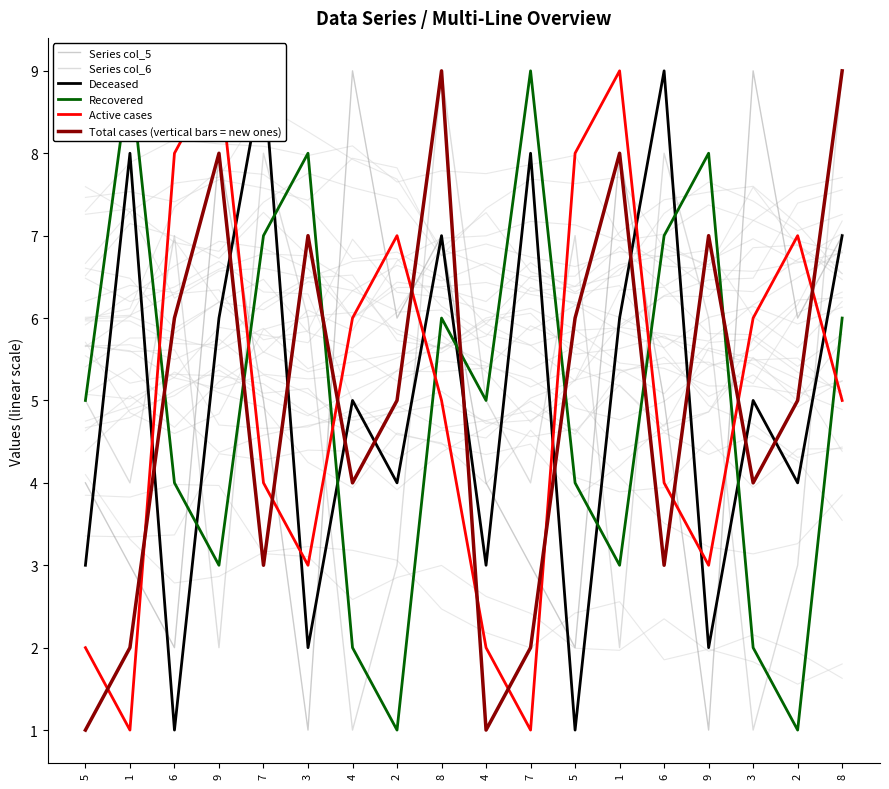

How many categories are shown in the chart?

18